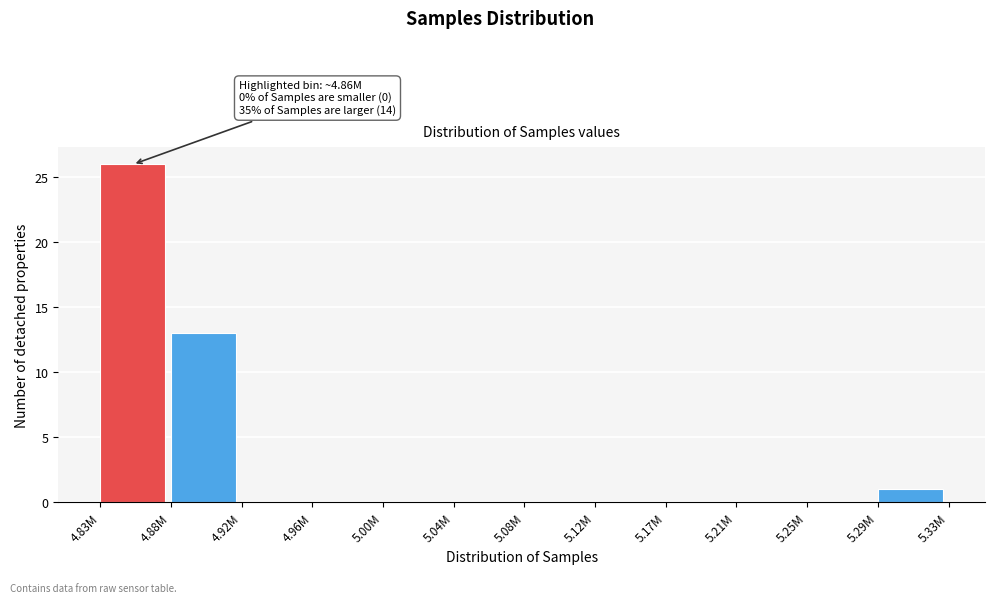

Reading right to left, extract all data points from this chart.

5.29M=1	5.25M=0	5.21M=0	5.17M=0	5.12M=0	5.08M=0	5.04M=0	5.00M=0	4.96M=0	4.92M=0	4.88M=13	4.83M=26